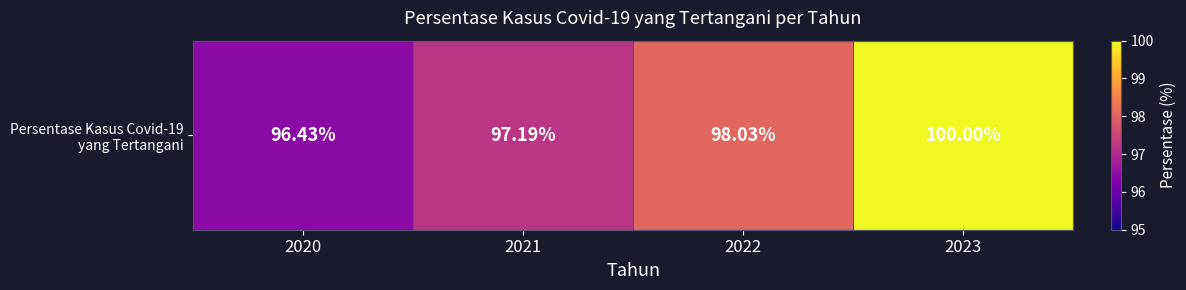

Read the value at 2020.

96.4